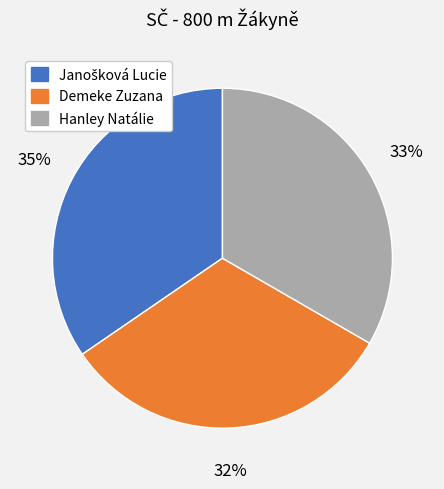

To the nearest percent, what is the combined percentage of Hanley Natálie and Demeke Zuzana?

65%